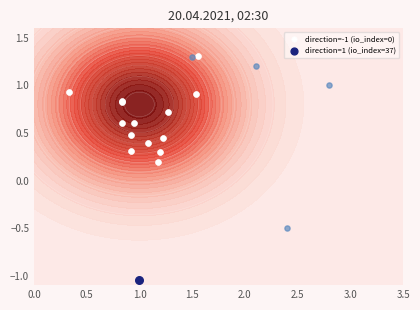

What is the sum of all values?

8.9